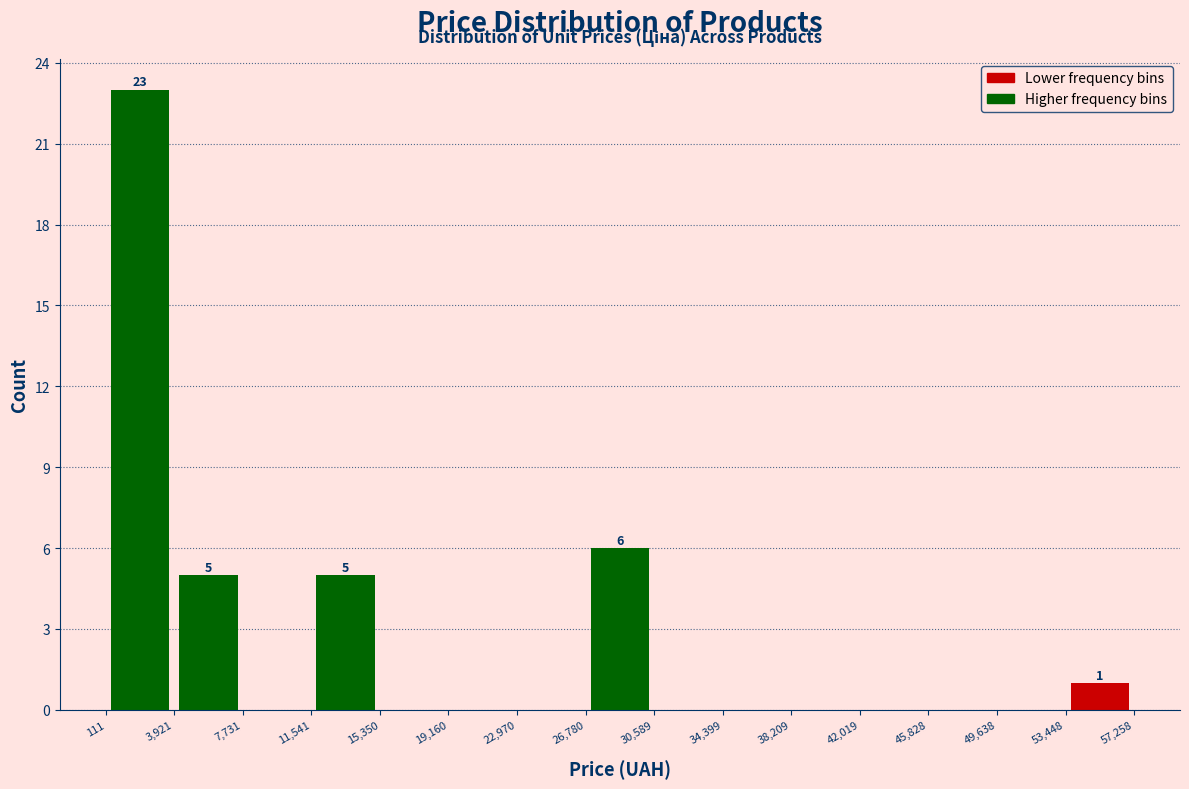

Over which range of the x-axis is the bar tallest?

111 to 3,921